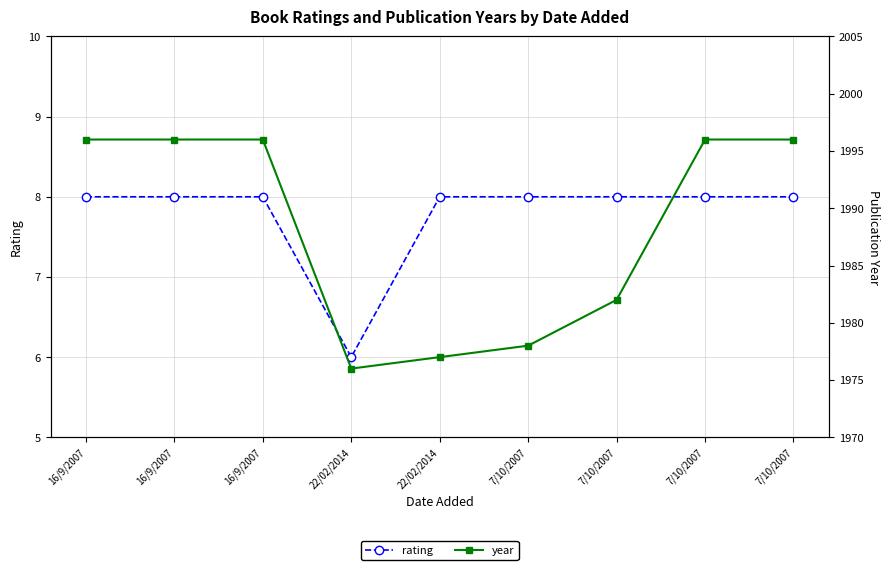

The value of rating at 22/02/2014 is 4. True or false?

False